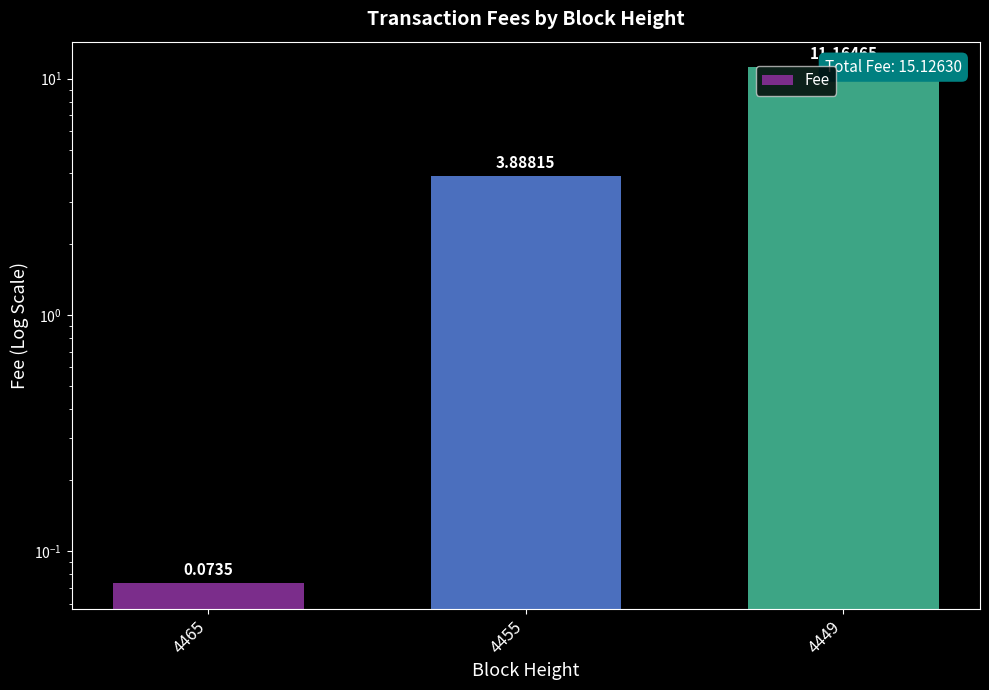

Which category has the highest value across all series?

4449